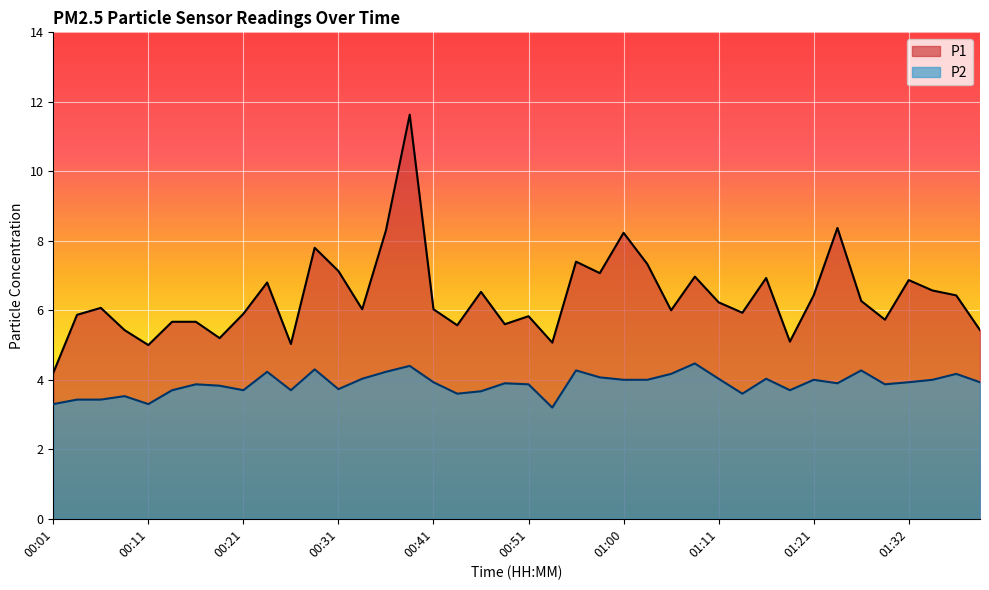

True or false: P1 has a value of 6.0 at 00:33.

True